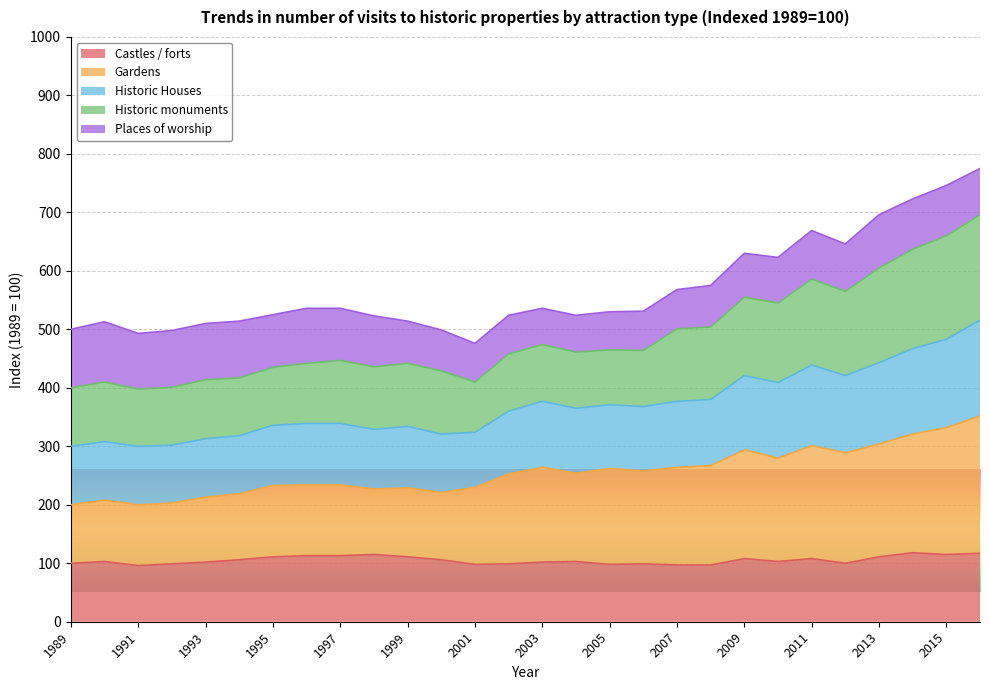

How many values in the Historic Houses series exceed 461?

13